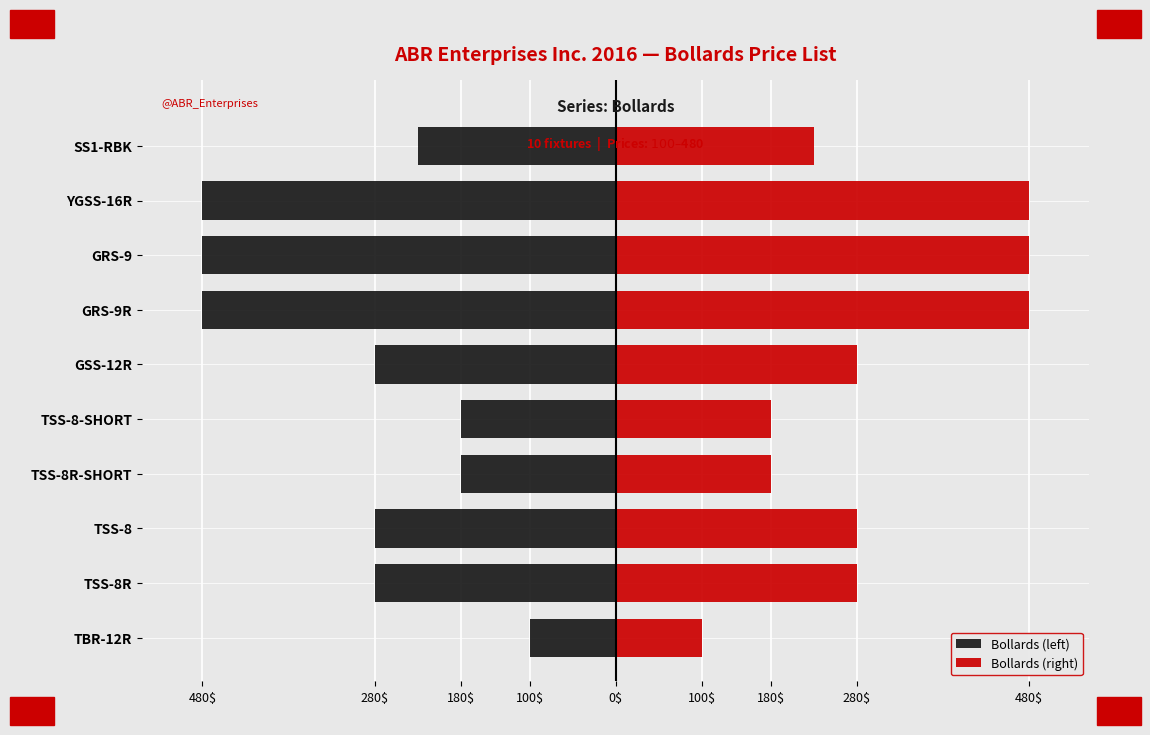

Which series has the largest range (max minus min)?

Bollards (left)